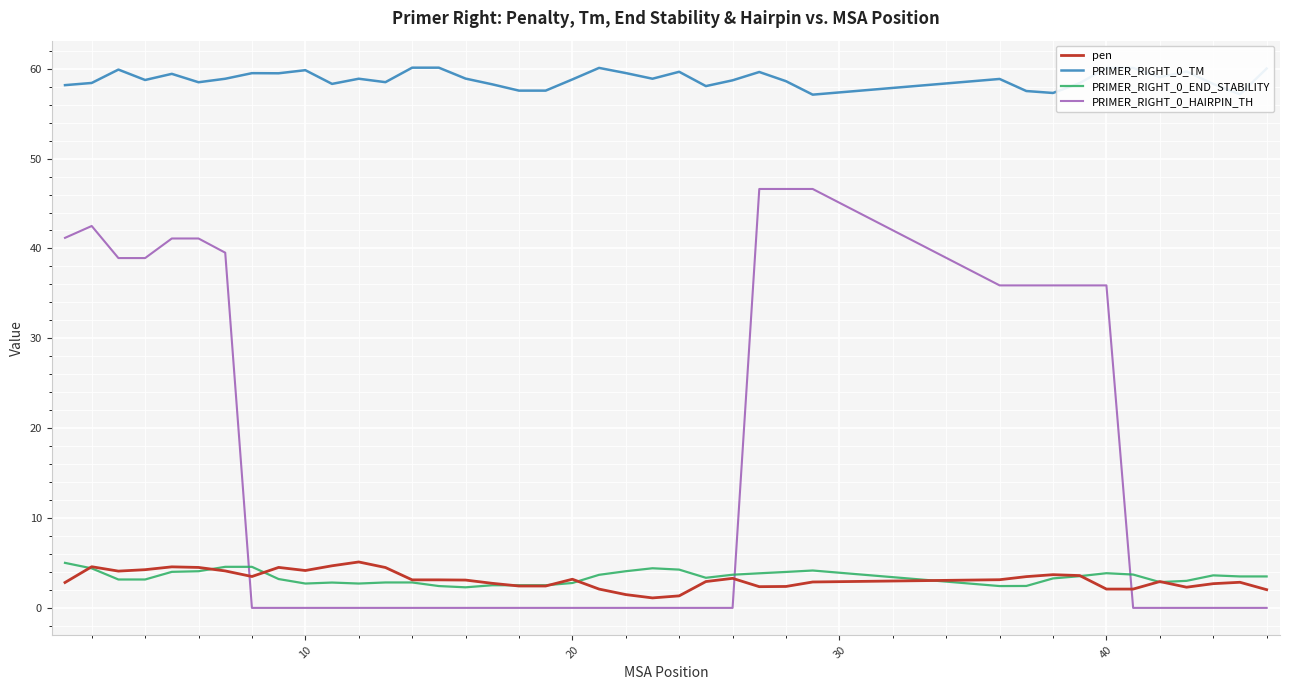

True or false: PRIMER_RIGHT_0_TM and pen cross at least once.

False